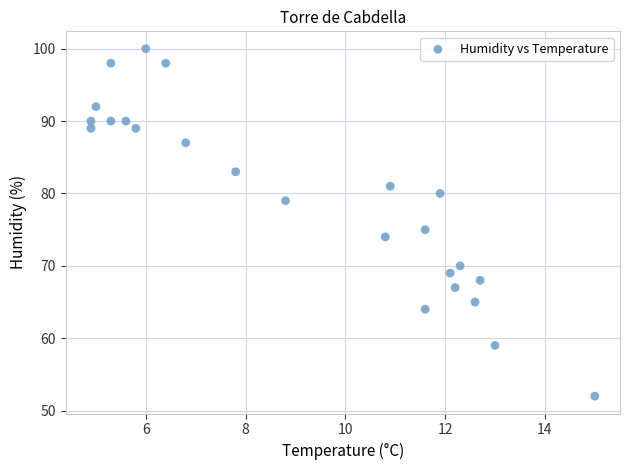

What Y value in the scatter plot is closest to 76?

75